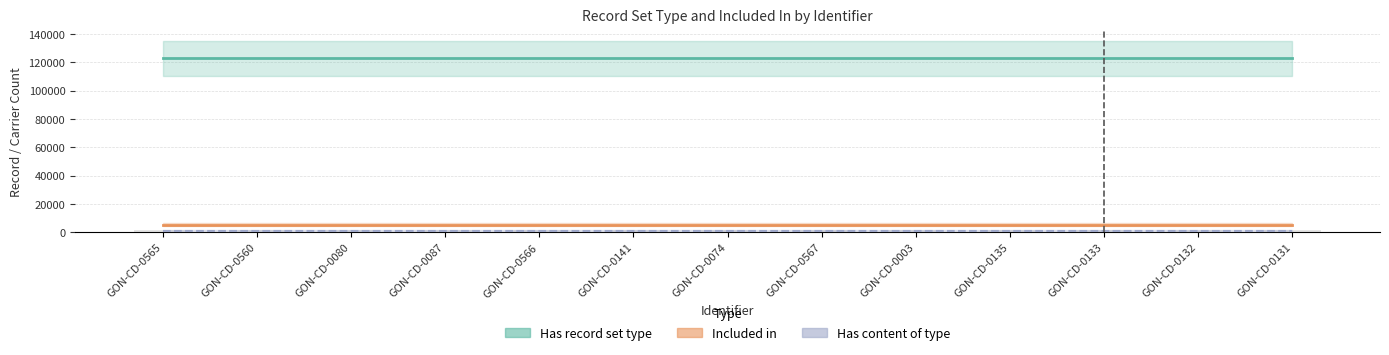

How many groups of bars are there?

13